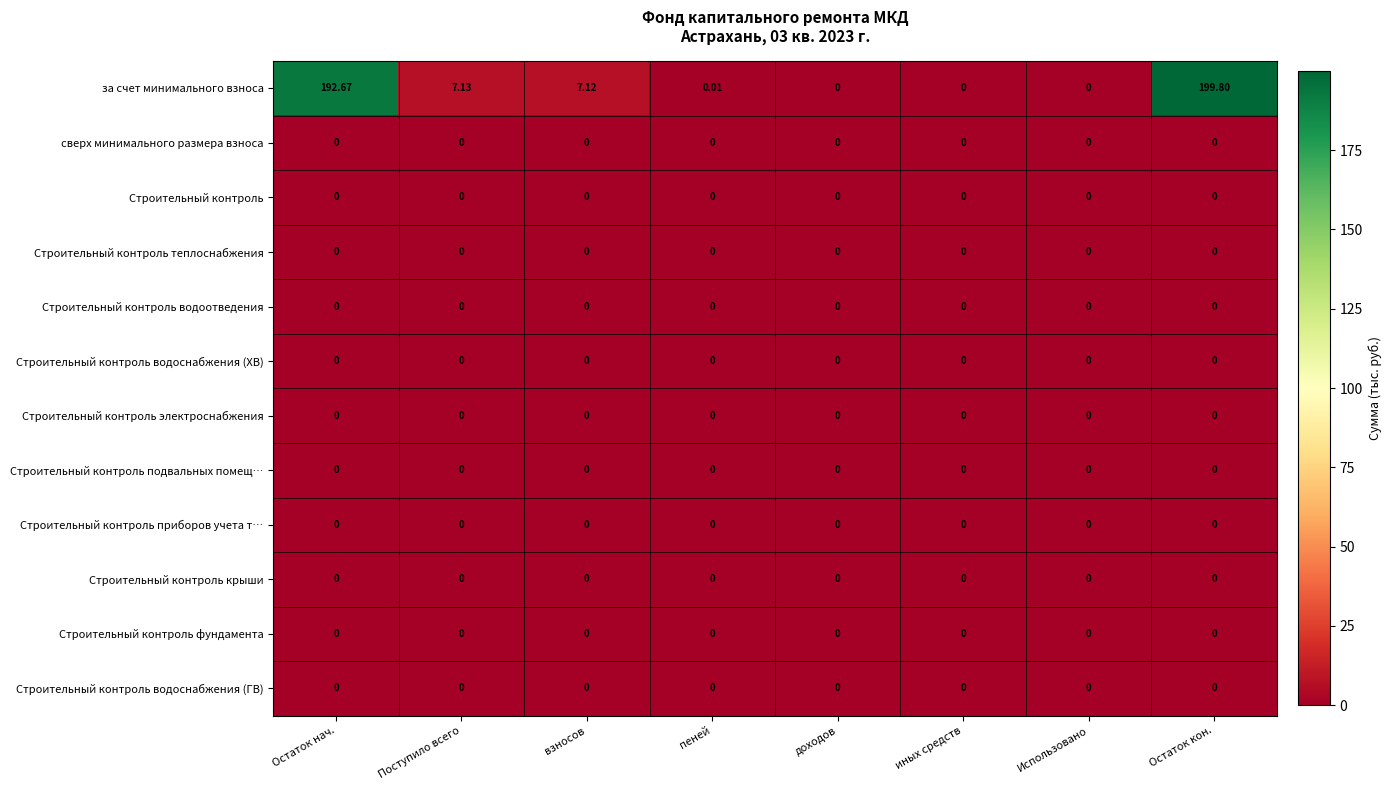

Which series has the largest range (max minus min)?

за счет минимального взноса